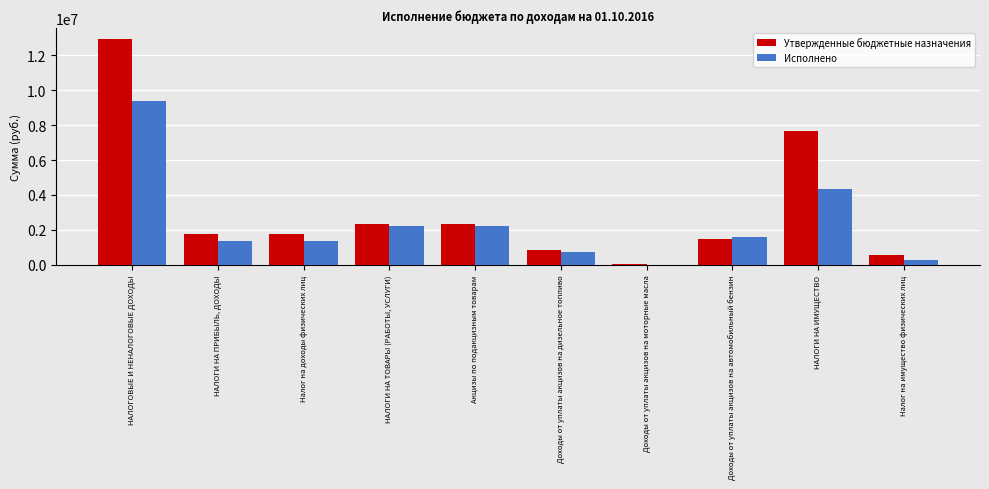

Which series changed the most between Доходы от уплаты акцизов на дизельное топливо and Доходы от уплаты акцизов на автомобильный бензин?

Исполнено